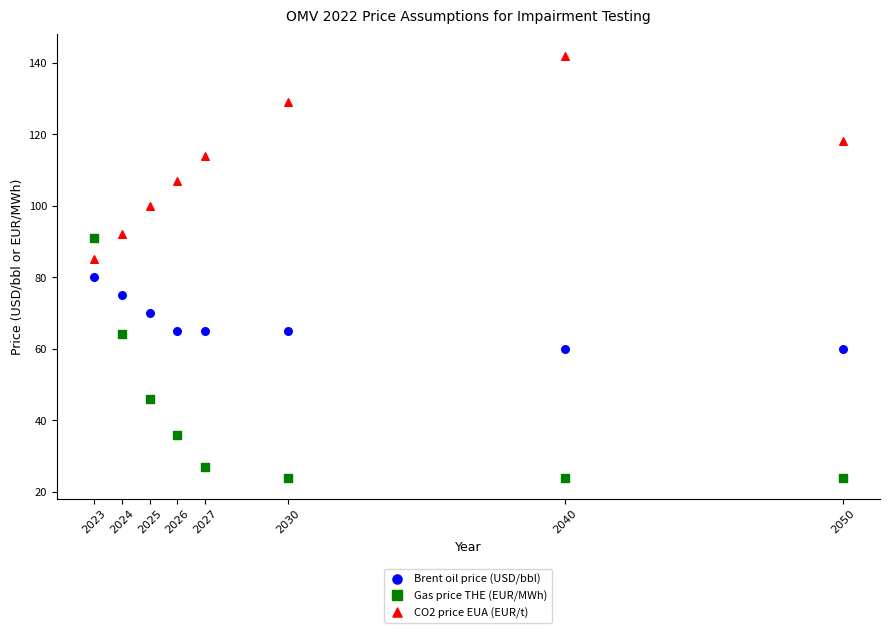

Which series reaches the maximum Y coordinate?

CO2 price EUA (EUR/t)